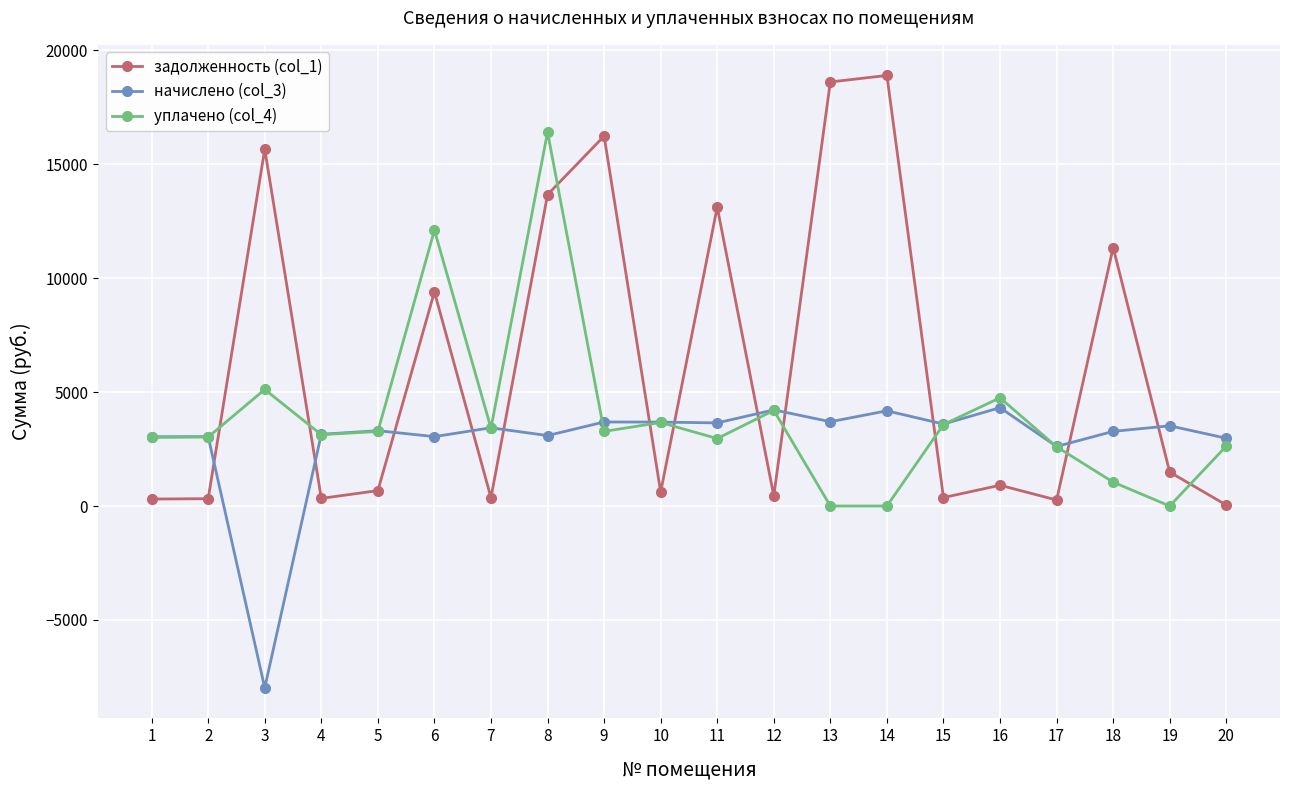

Is this an area chart (filled region under the line)?

No